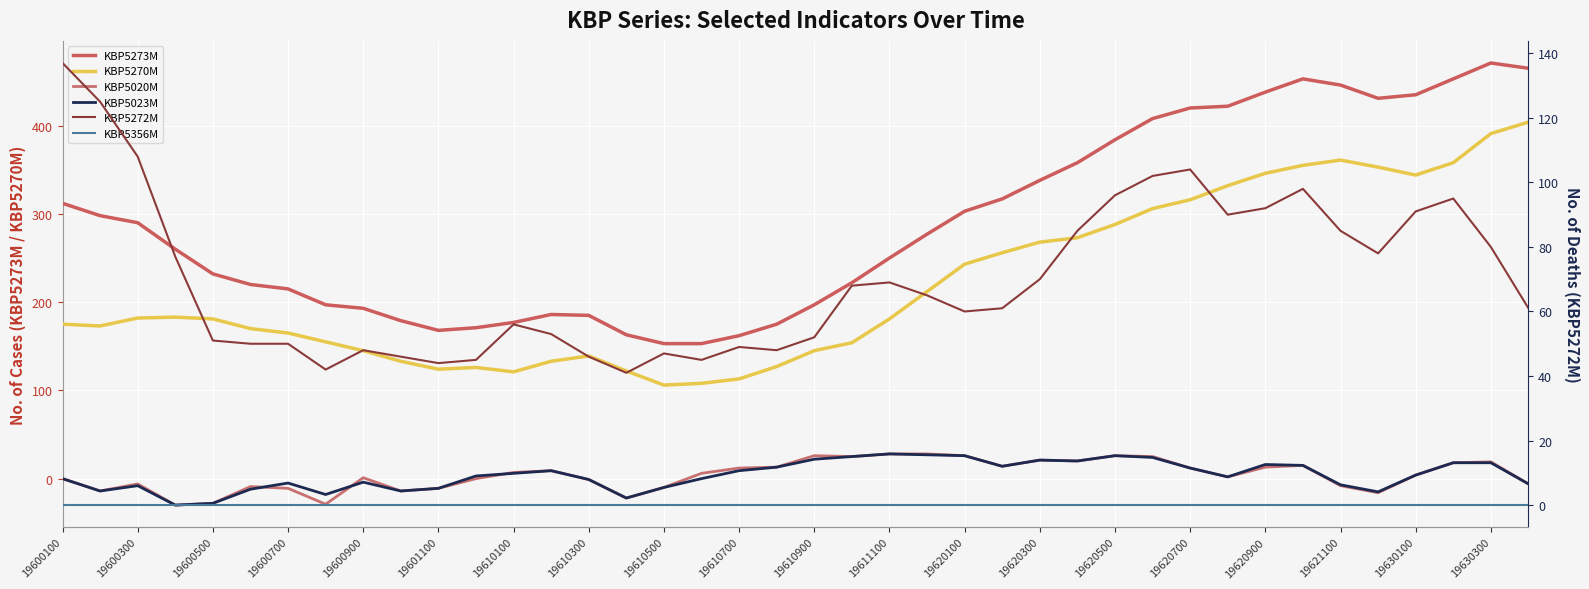

How many values in the KBP5023M series are below 4?

20